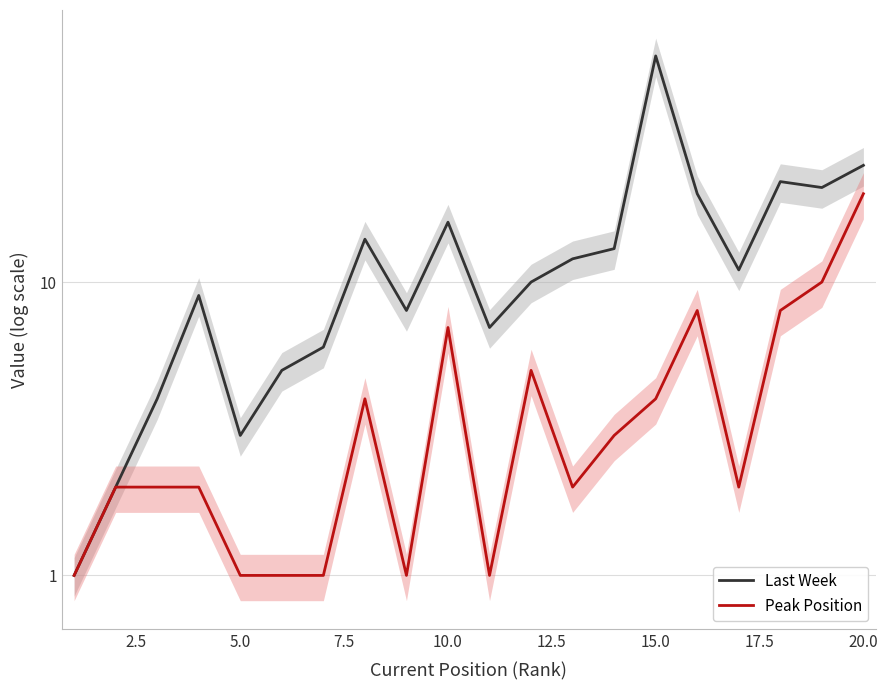

How many lines are shown in the chart?

2